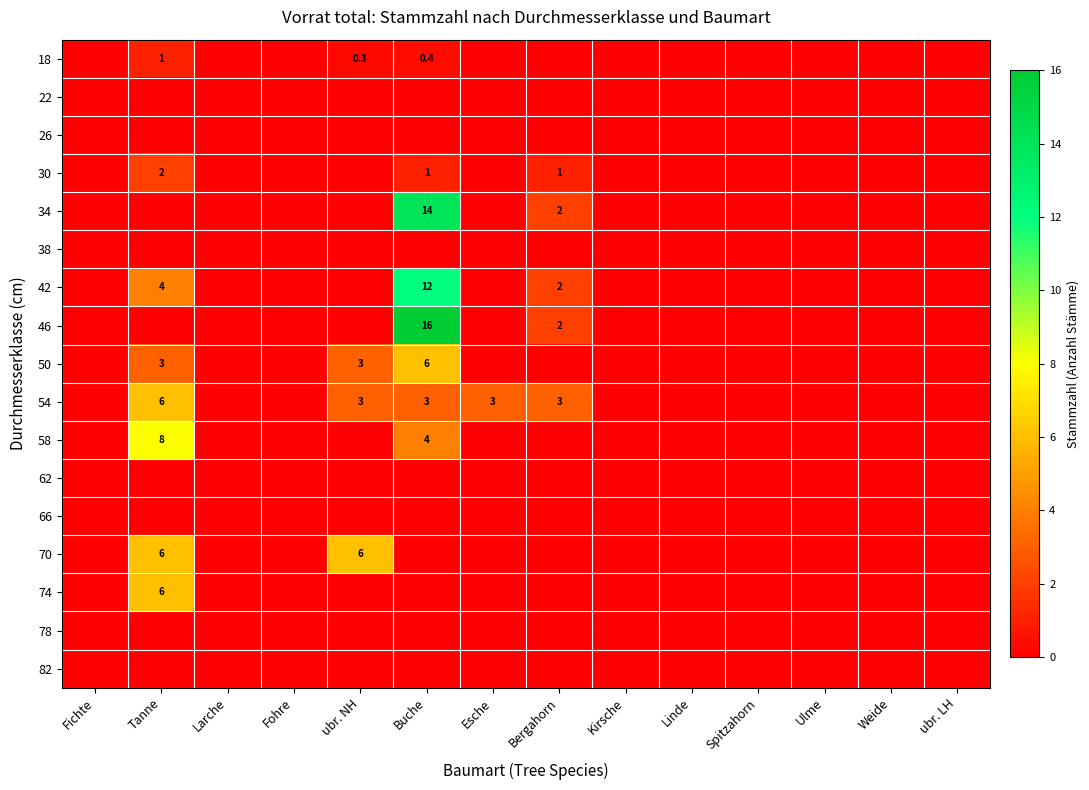

Is it true that 50 equals 6.0 at Buche?

True